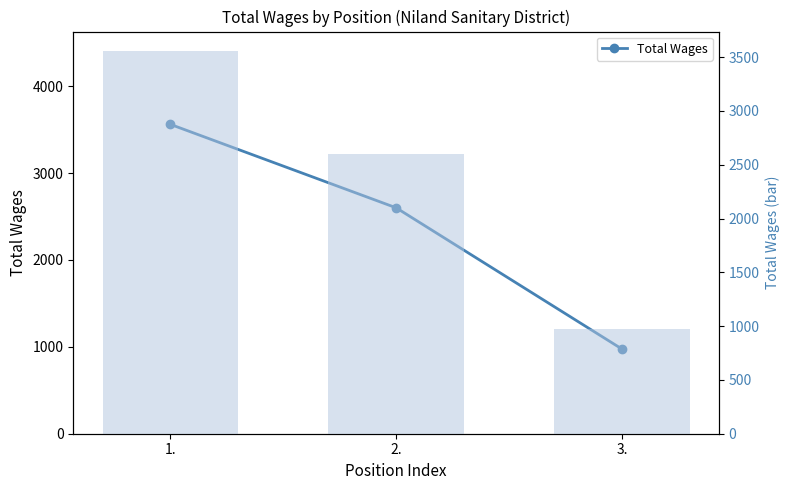

What is the difference between the maximum and second lowest values in the Total Wages (bar) series?

960